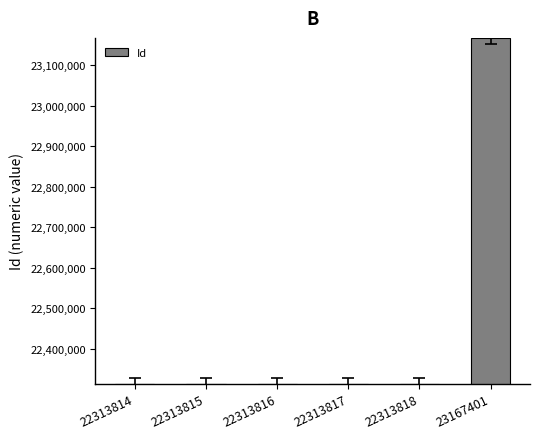

The chart shows a value of 7854545 at 22313815. True or false?

False